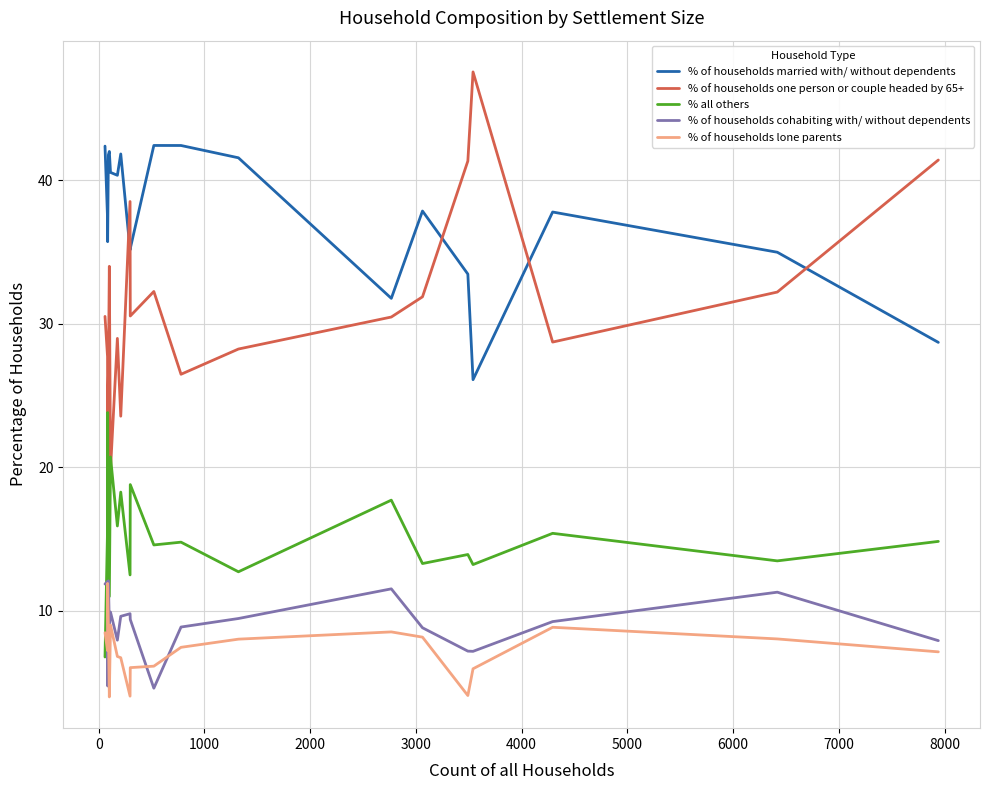

Which series has the largest total across all categories?

% of households married with/ without dependents